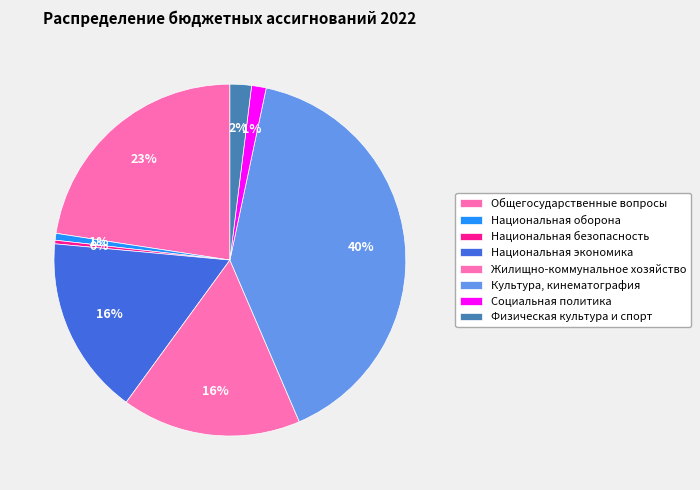

What is the total percentage of Национальная безопасность and Национальная оборона?

1.0%